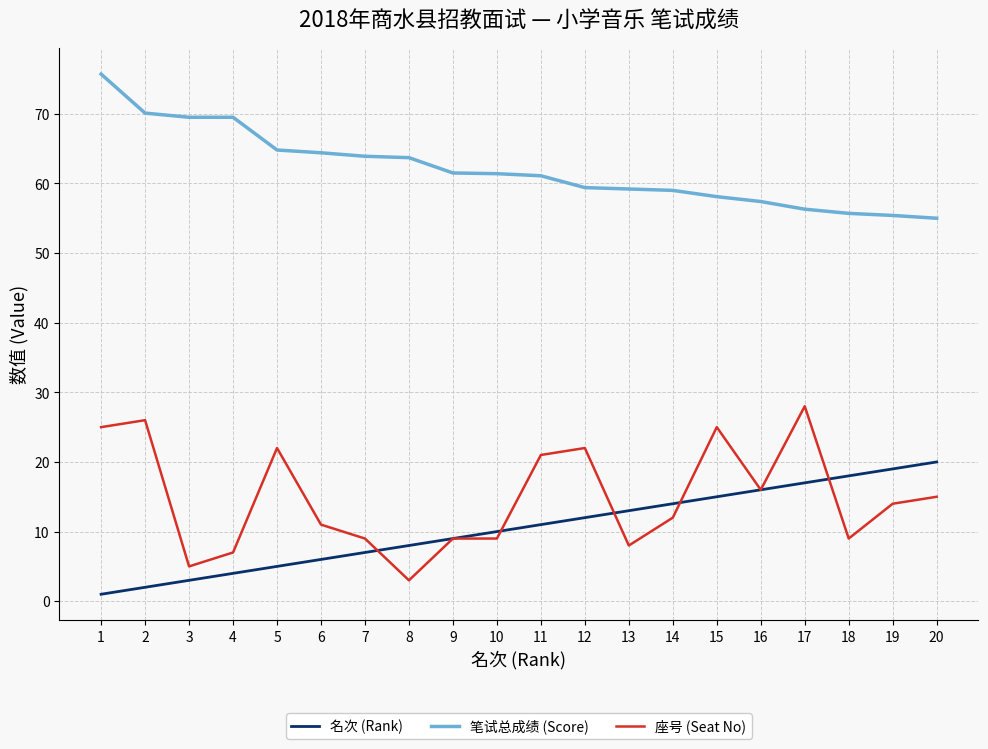

List the series in order of their peak value, highest first.

笔试总成绩 (Score), 座号 (Seat No), 名次 (Rank)